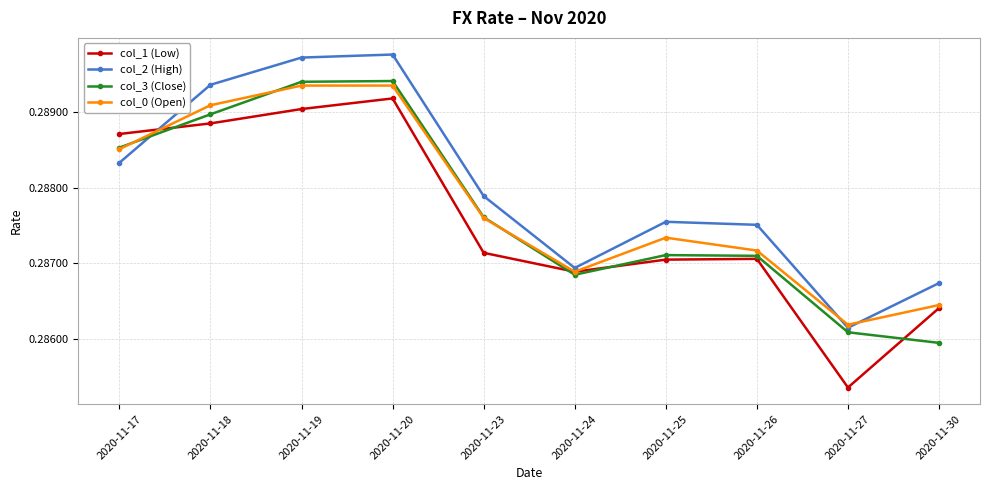

What is the sum of the col_2 (High) values at 2020-11-19 and 2020-11-18?

0.6